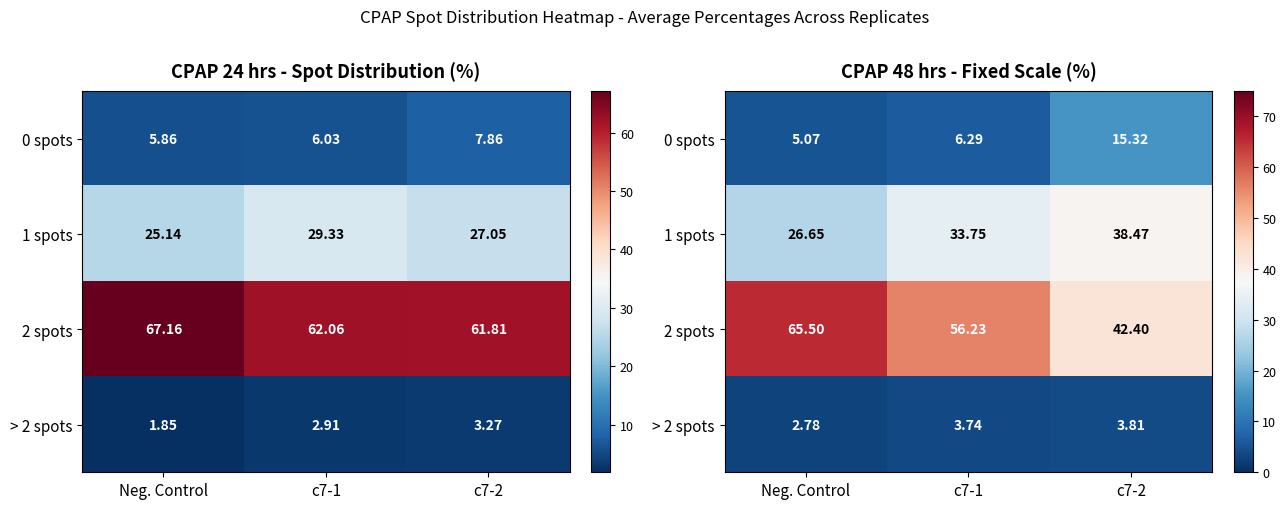

True or false: 2 spots has a value of 65.5 at Neg. Control.

True